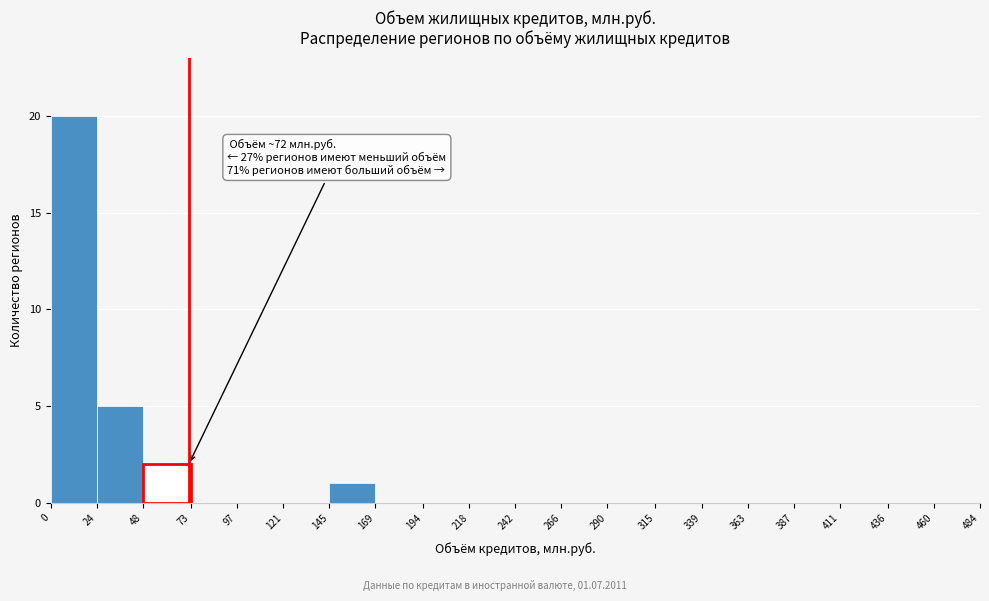

Which range on the x-axis has the tallest bar?

0 to 24